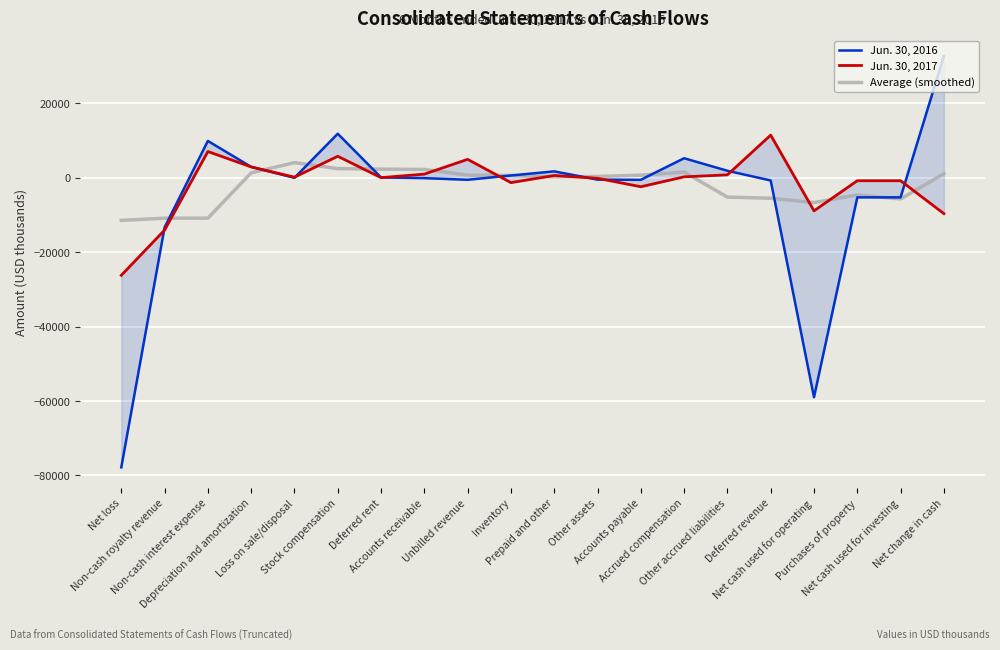

Rank the series by their maximum value, from highest to lowest.

Jun. 30, 2016, Jun. 30, 2017, Average (smoothed)